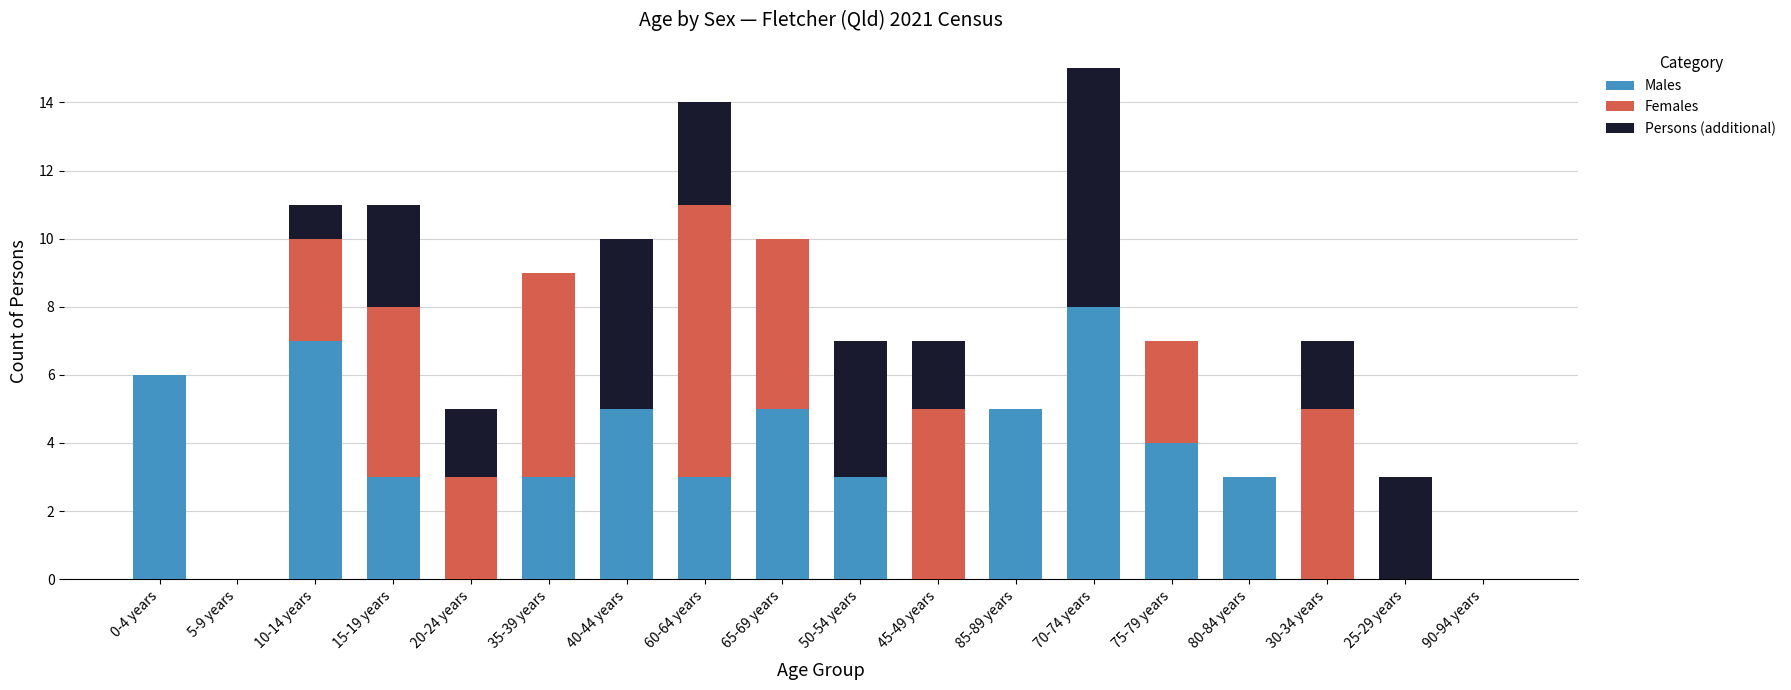

Are the bars grouped side by side (vs. stacked)?

No